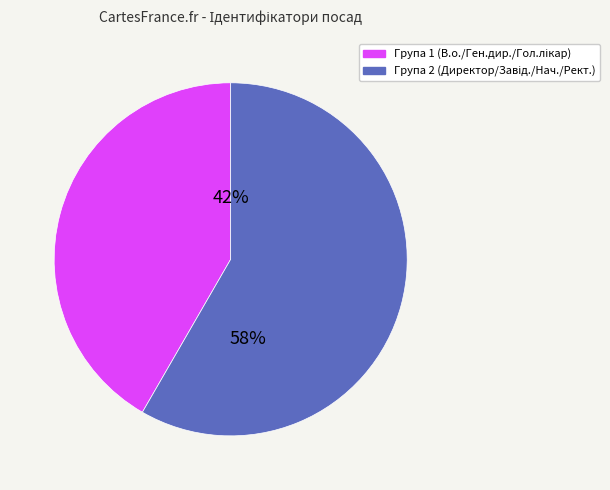

To the nearest percent, what is the average slice percentage?

50%